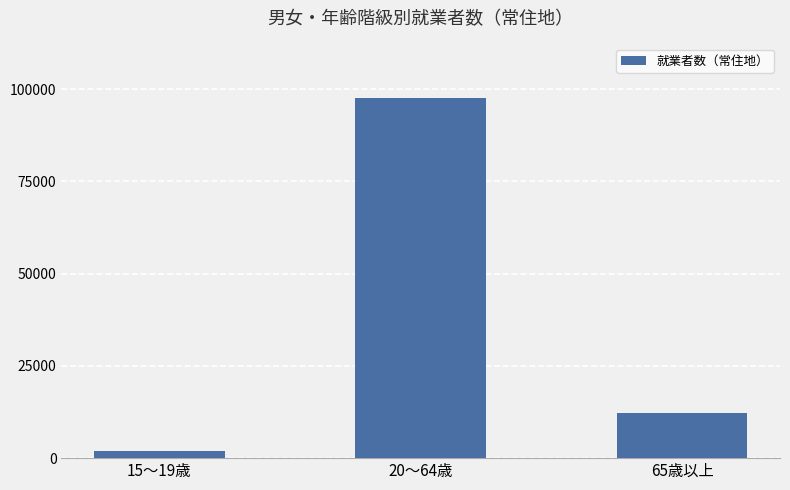

Are the bars horizontal?

No